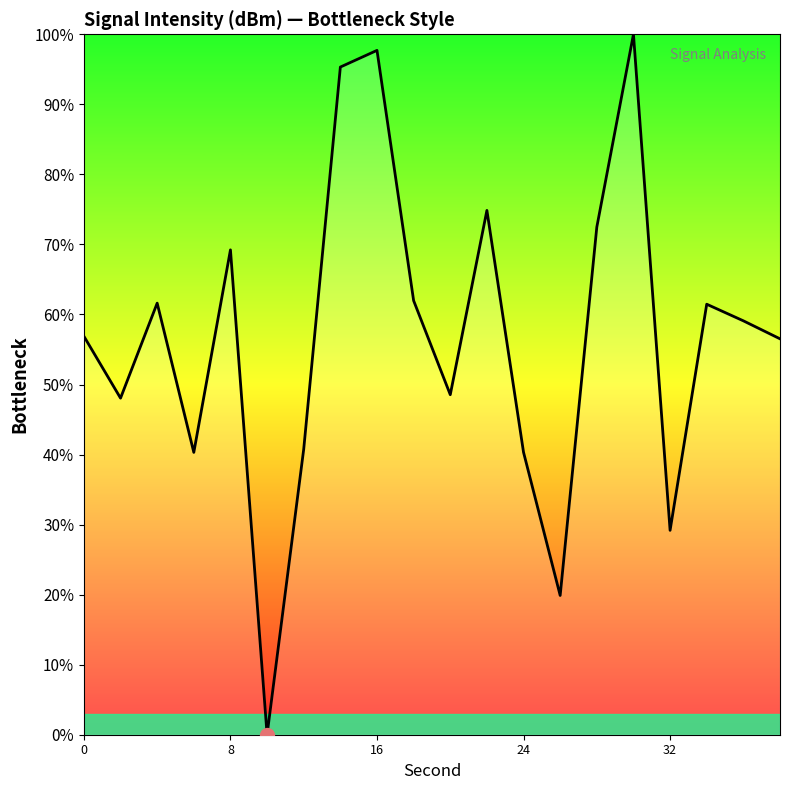

What is the greatest value displayed?

100.0